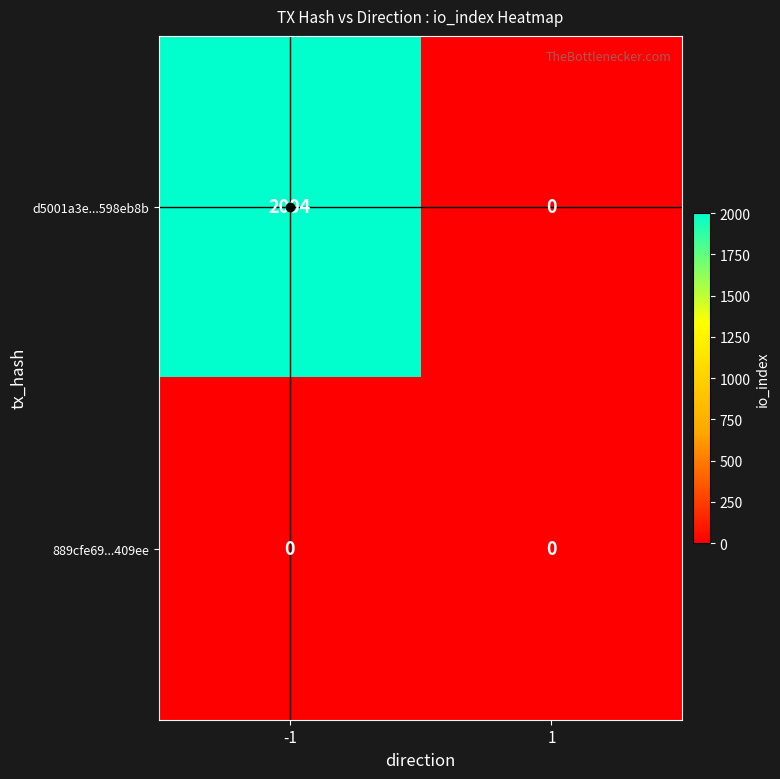

The d5001a3e...598eb8b series shows 3362 at -1. True or false?

False